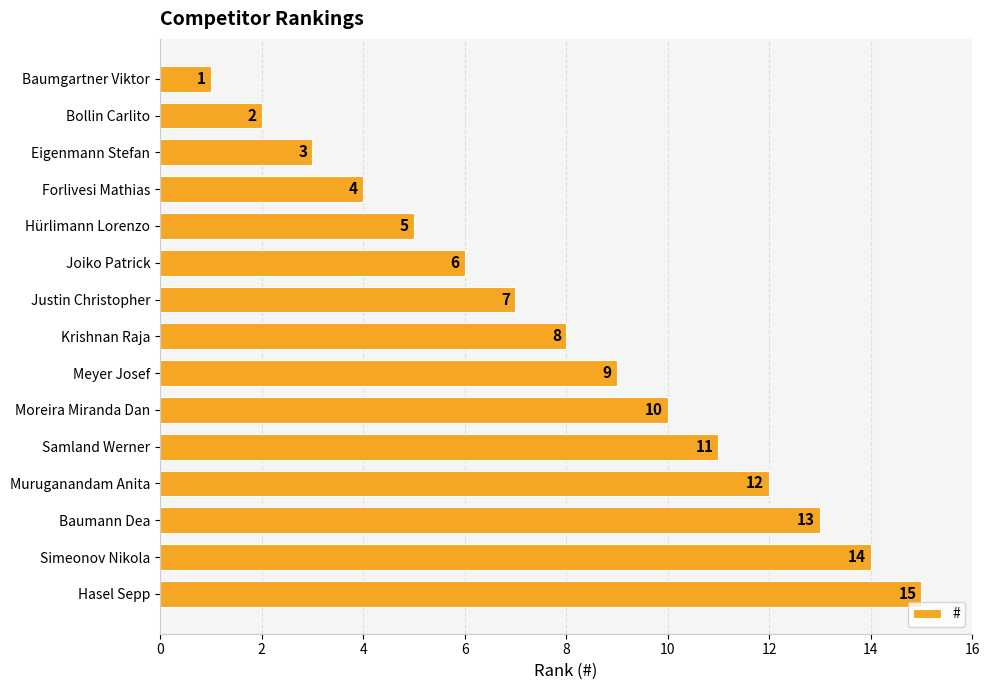

Does the chart contain stacked bars?

No